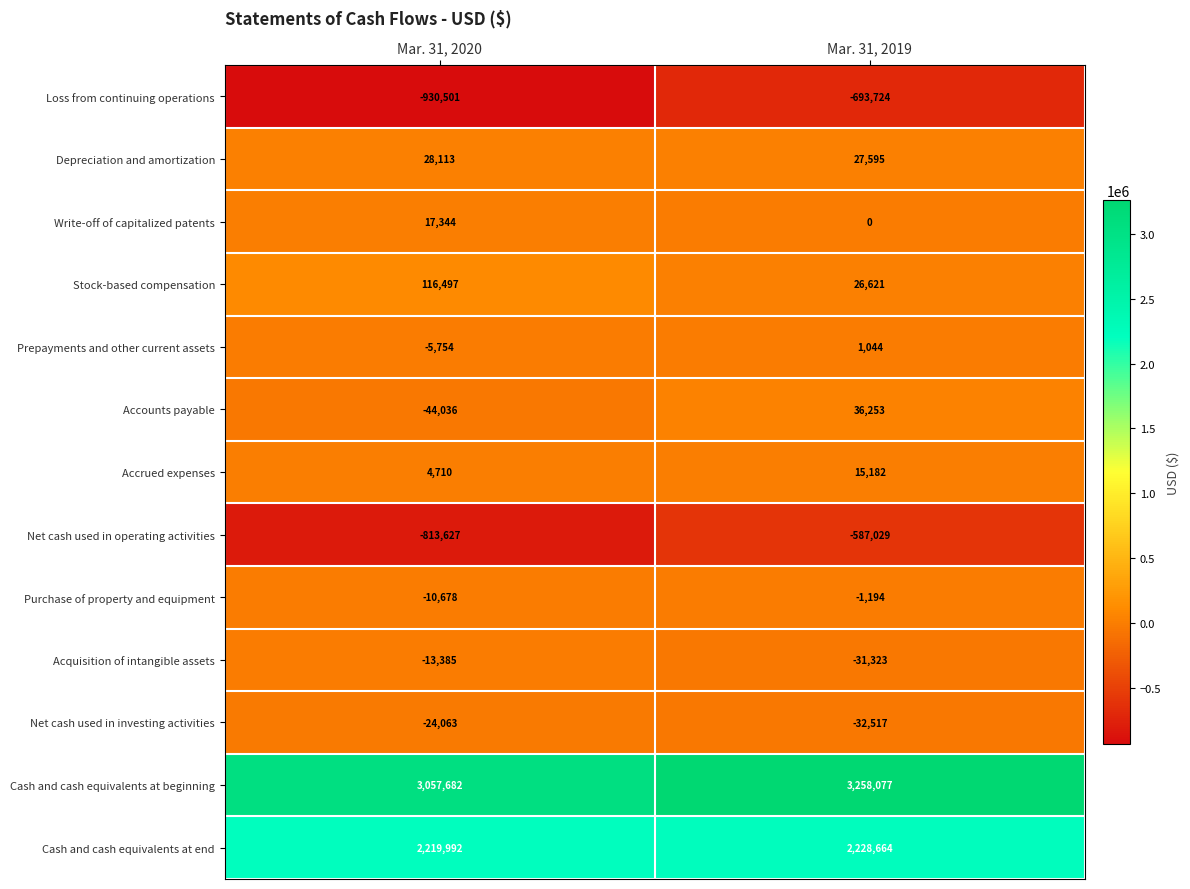

At which label is Cash and cash equivalents at beginning closest to 3157879?

Mar. 31, 2020